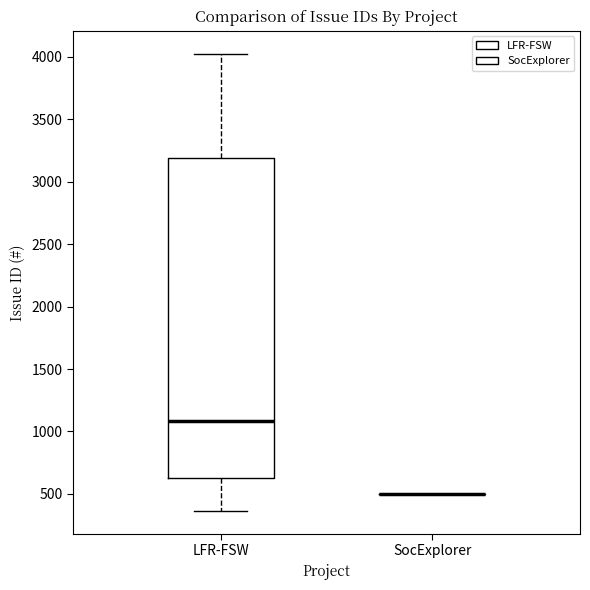

Where does the median line of the box for LFR-FSW sit on the y-axis? The values are not printed on the chart, so give them approximately, as read against the axis.

1100